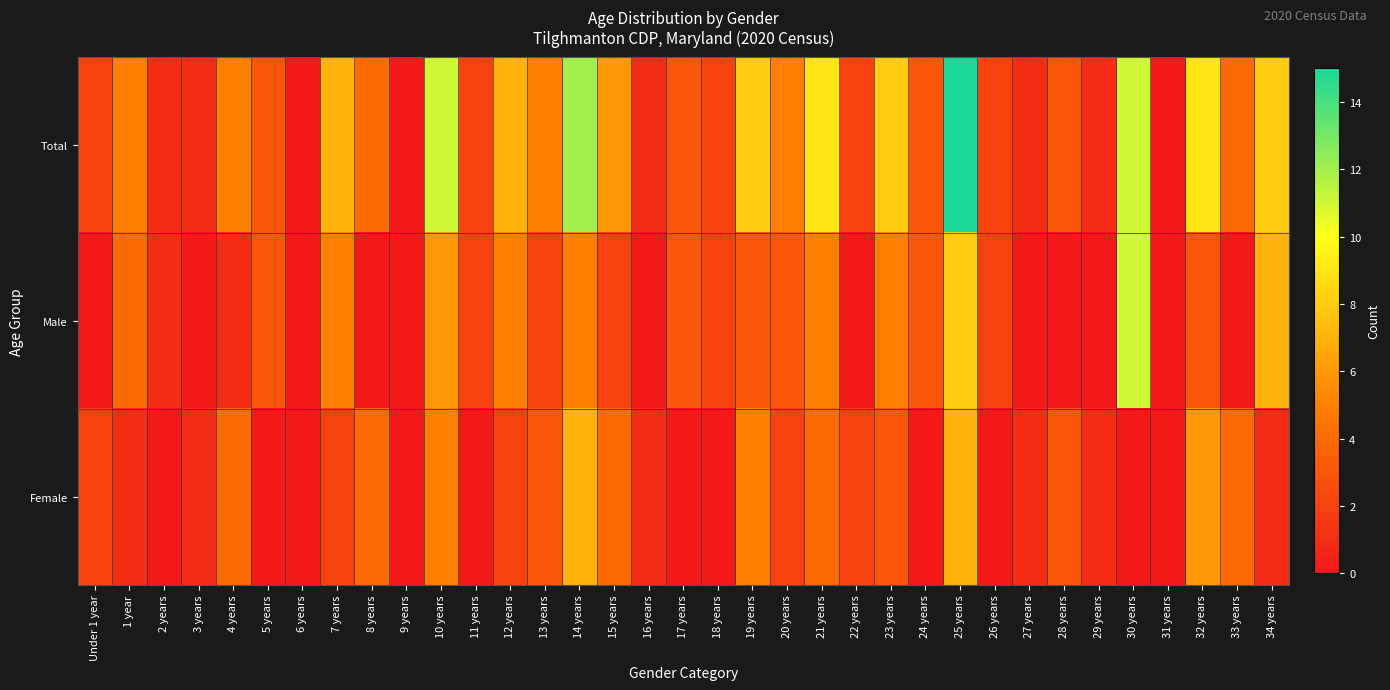

What is the total value across all series at 21 years?

18